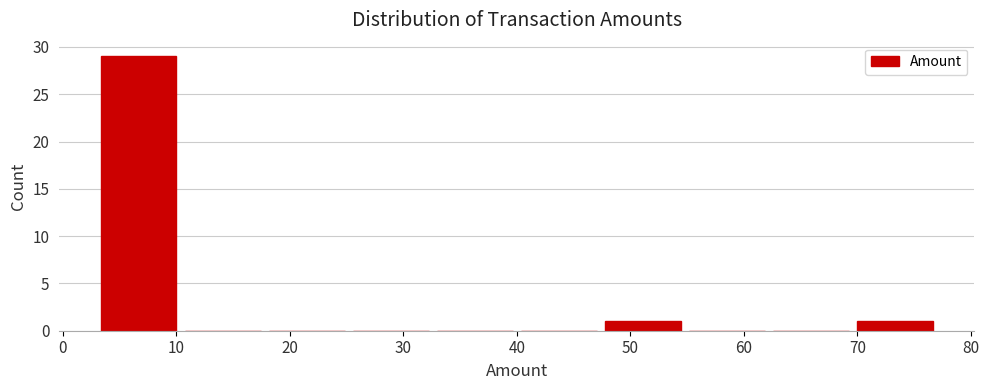

What is the height of the bar covering 47.4 to 54.8 on the x-axis? Neither the bar edges nor the heights are printed on the chart, so give them approximately, as read against the axes.

1